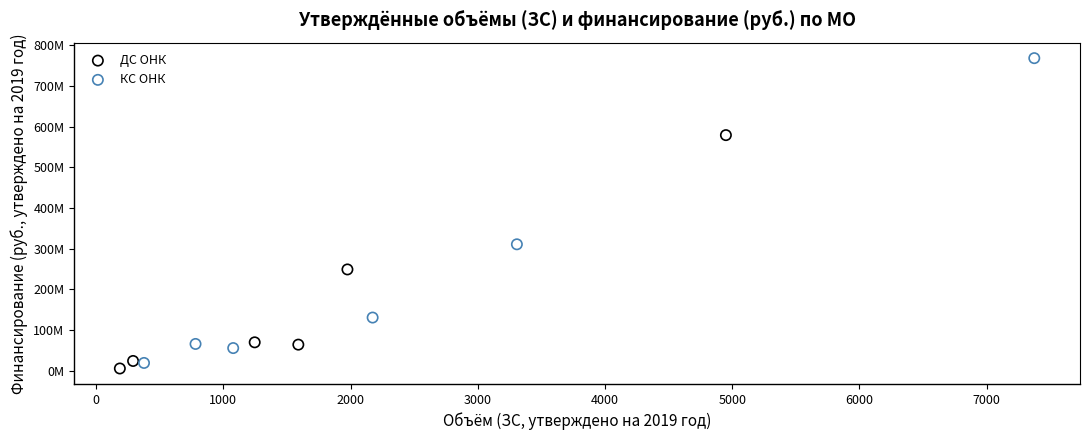

Which series reaches the maximum Y coordinate?

КС ОНК